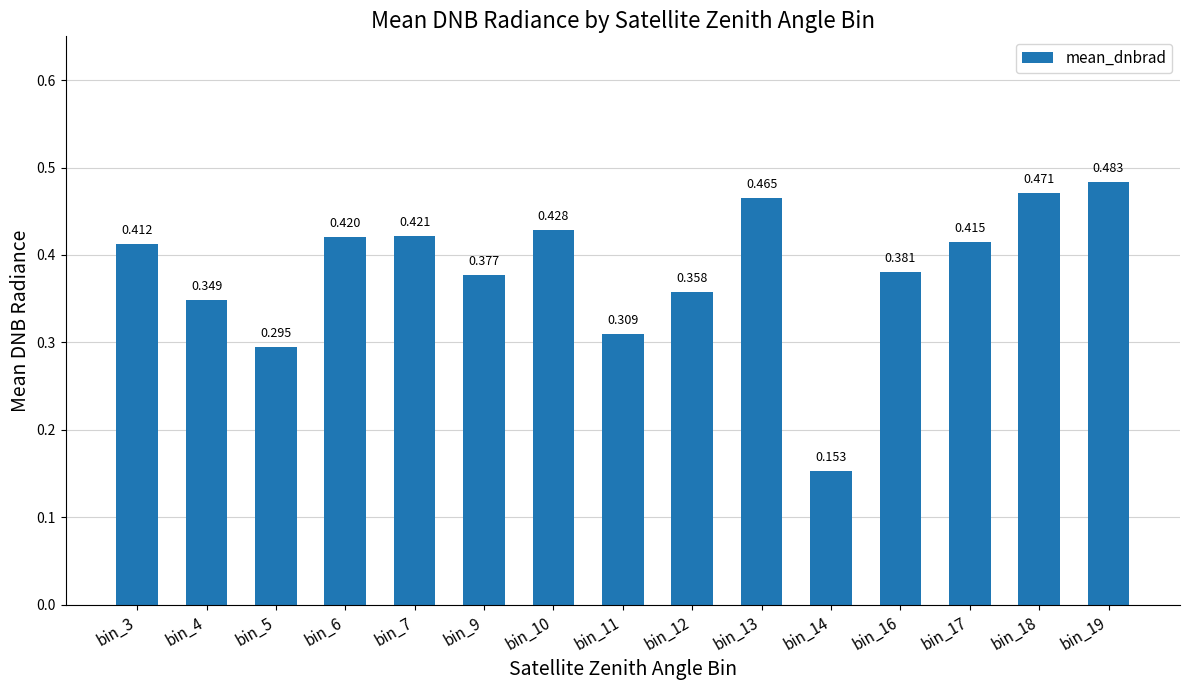

What is the value of the 14th bar from the left?

0.5